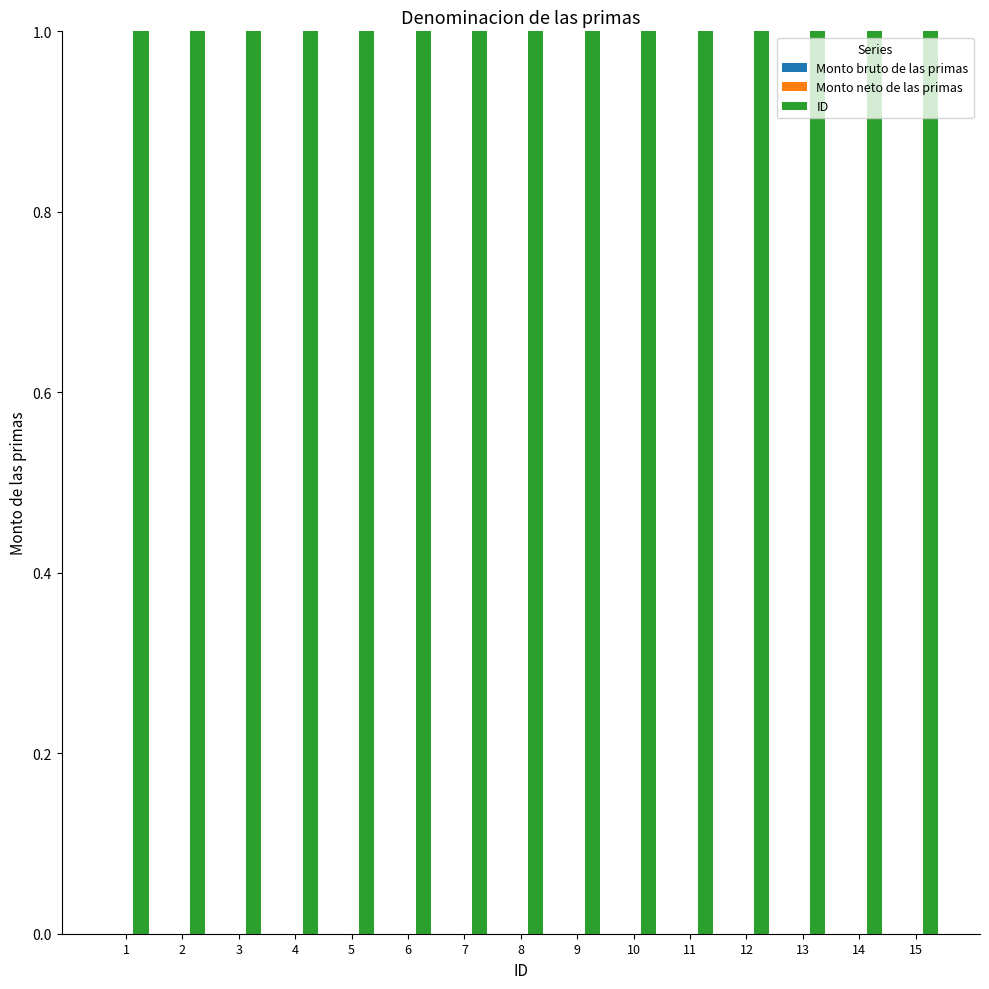

Where is Monto neto de las primas nearest to the value 0?

1